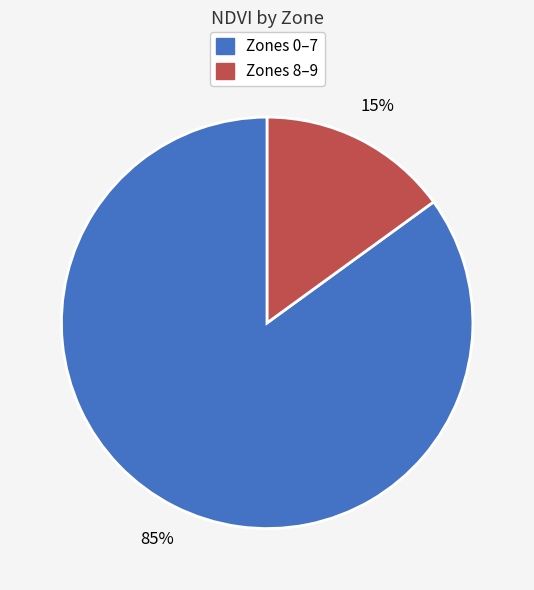

To the nearest percent, what is the average slice percentage?

50%